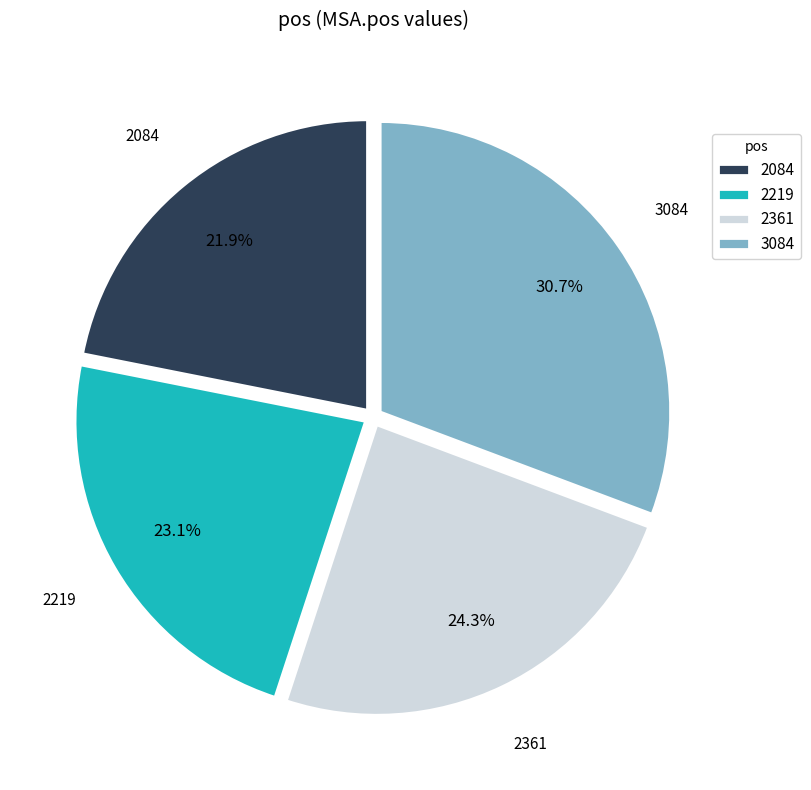

True or false: 2219 accounts for 23% of the total.

True